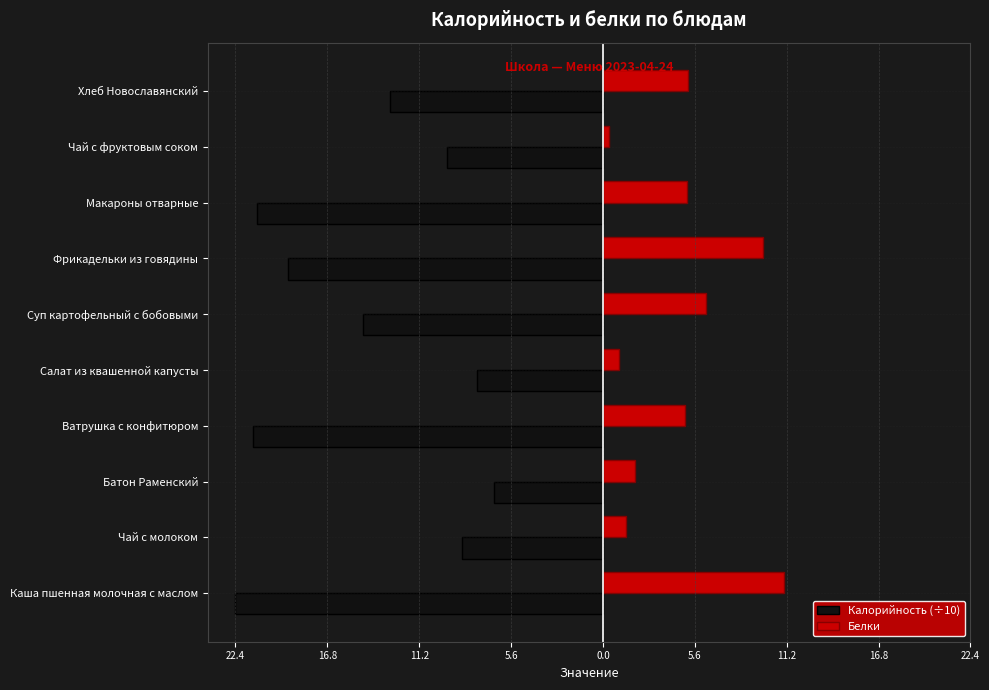

What are all the series names shown in the legend?

Калорийность (÷10), Белки